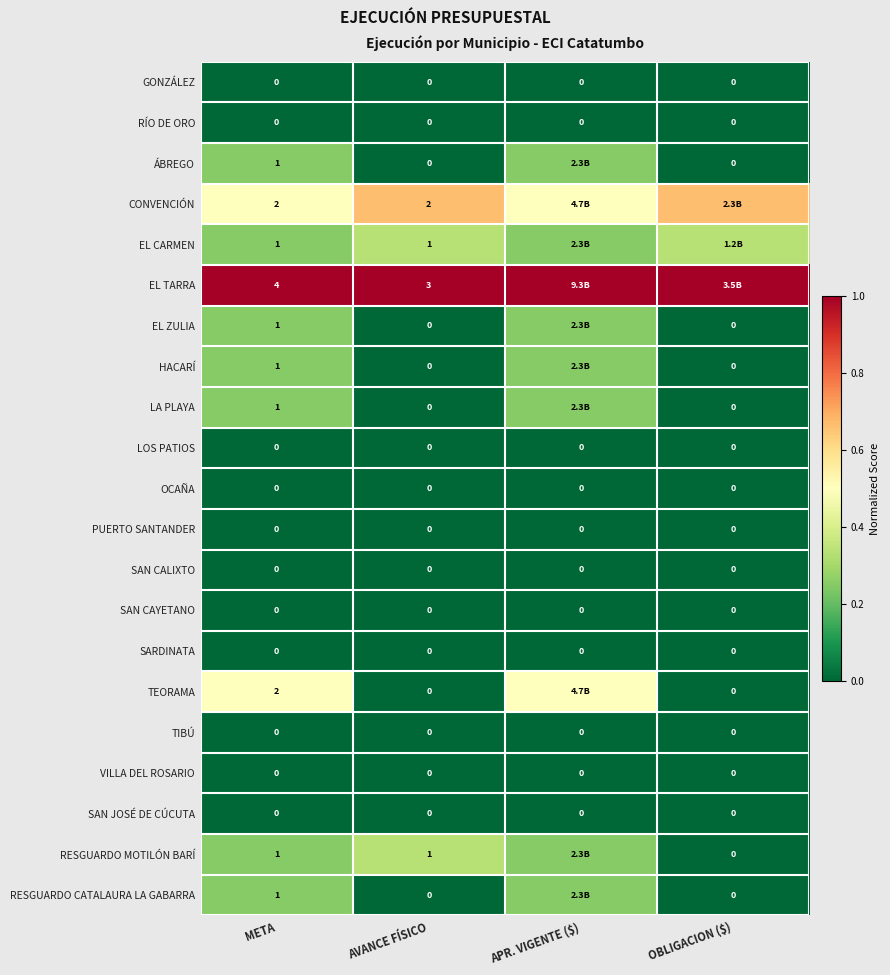

At which label does EL ZULIA reach its minimum?

AVANCE FÍSICO